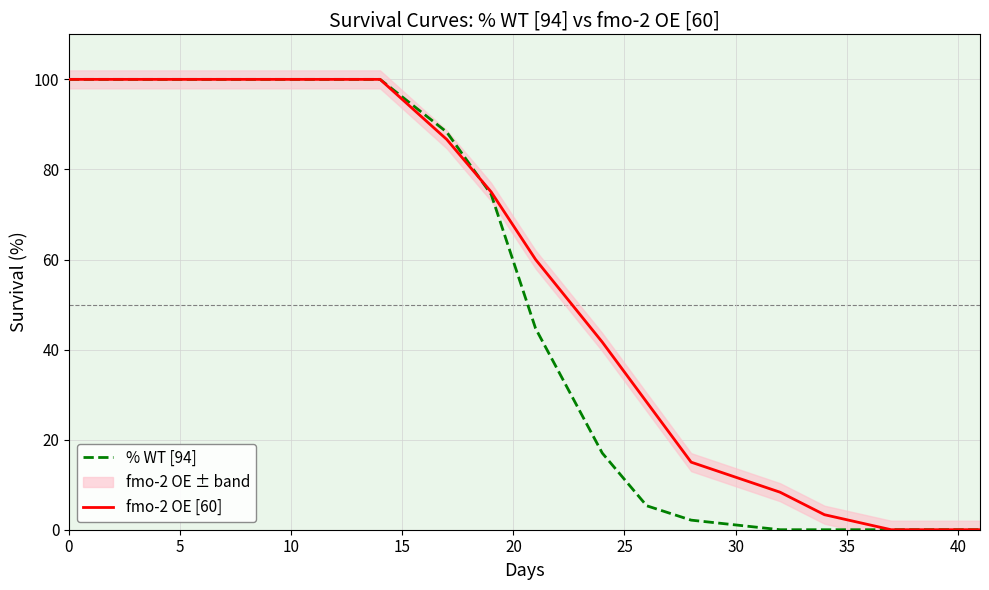

The value of % WT [94] at 0 is 100.0. True or false?

True